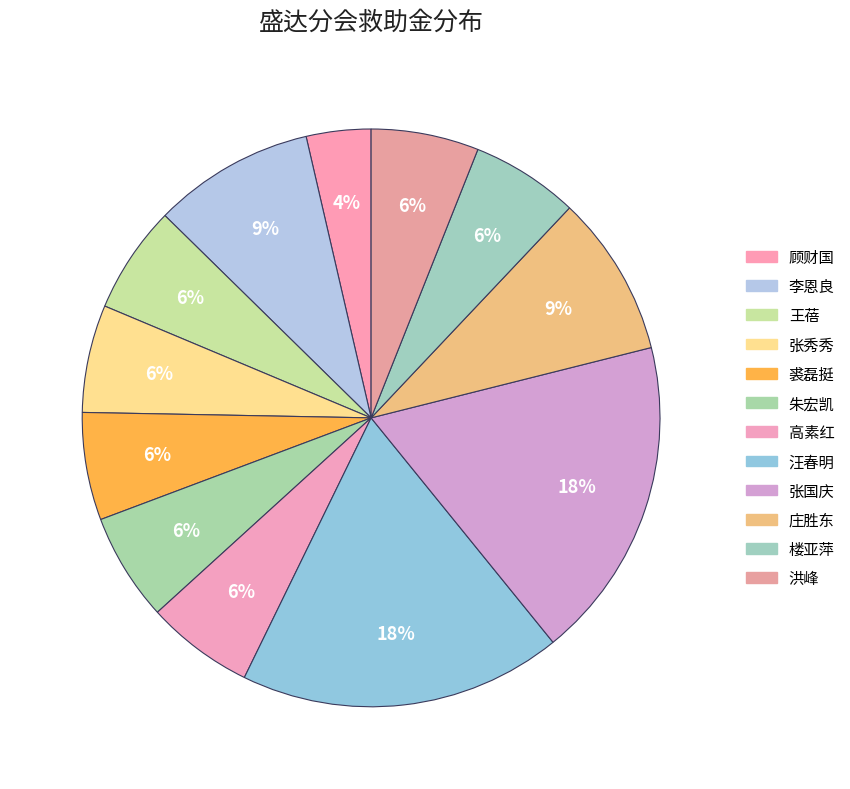

Which has a higher value, 王蓓 or 汪春明?

汪春明